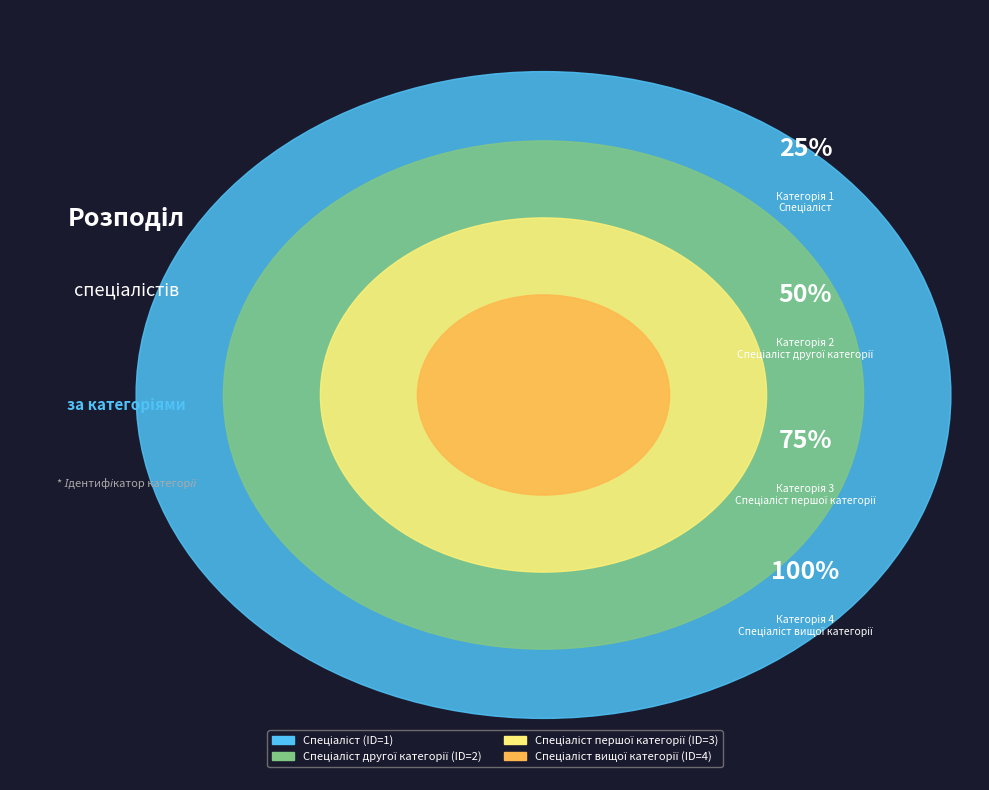

Does any single category account for the majority?

No